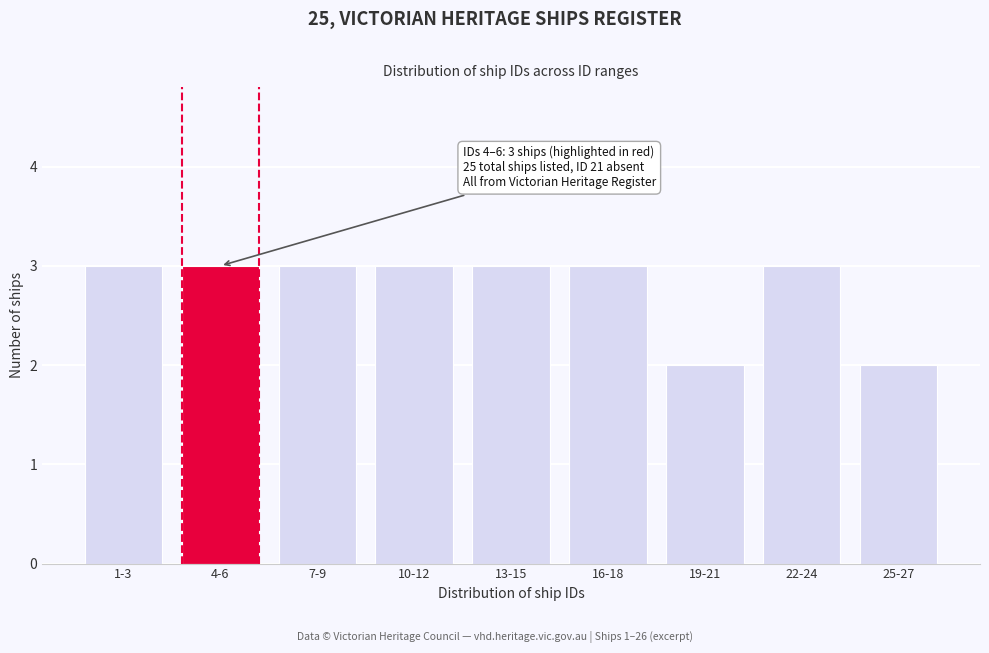

Reading left to right, extract all data points from this chart.

3	3	3	3	3	3	2	3	2